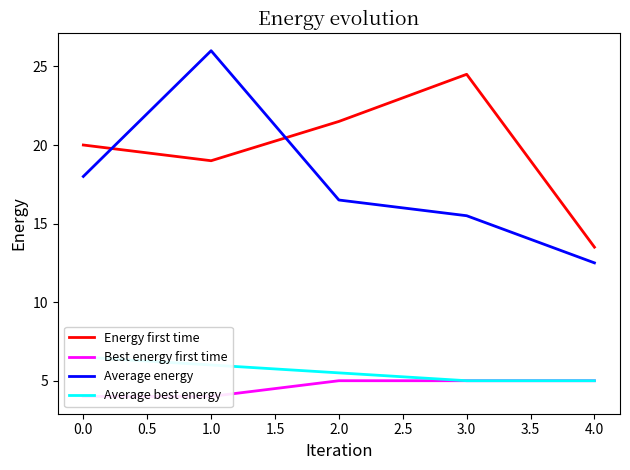

True or false: Energy first time and Best energy first time cross at least once.

False